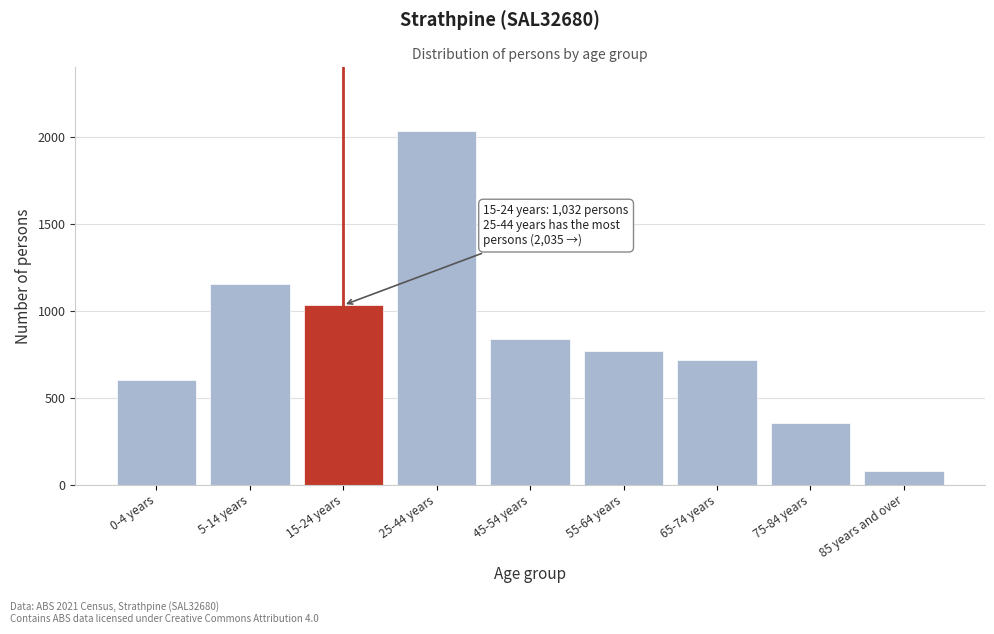

Reading right to left, extract all data points from this chart.

78	352	714	766	840	2035	1032	1152	603